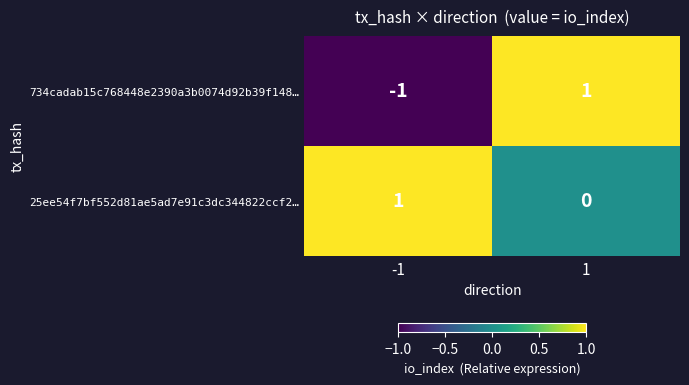

Rank the series by their average value, from highest to lowest.

25ee54f7bf552d81ae5ad7e91c3dc344822ccf2…, 734cadab15c768448e2390a3b0074d92b39f148…